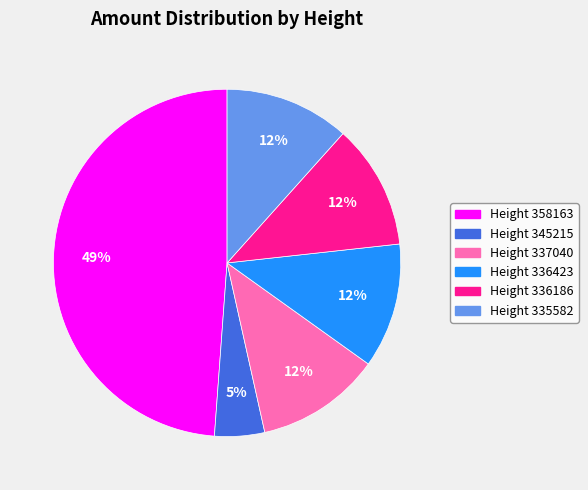

Is the sum of Height 358163 and Height 336423 greater than half?

Yes